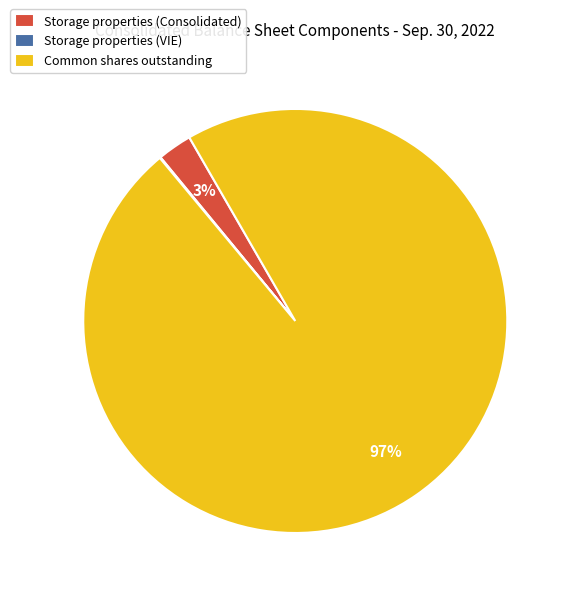

To the nearest percent, what is the difference between the largest and smallest slice percentages?

97%